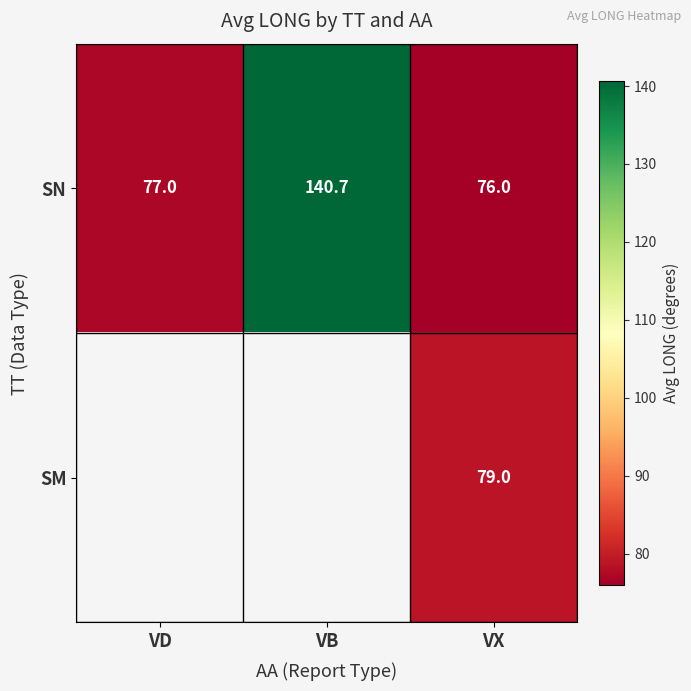

Which has a higher value, VX or VB?

VB